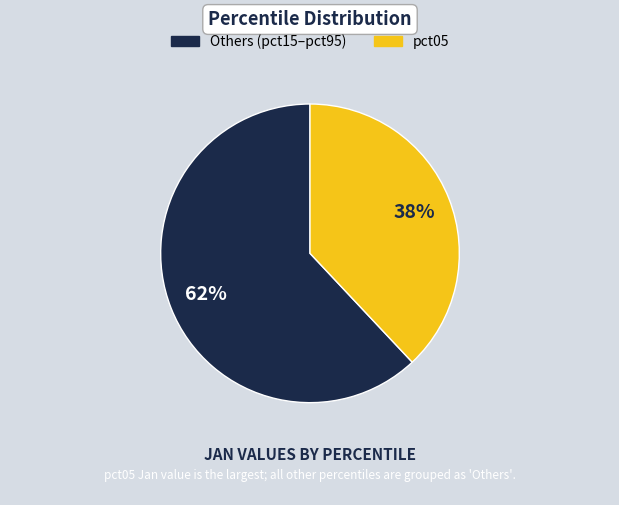

How many slices are in this pie chart?

2